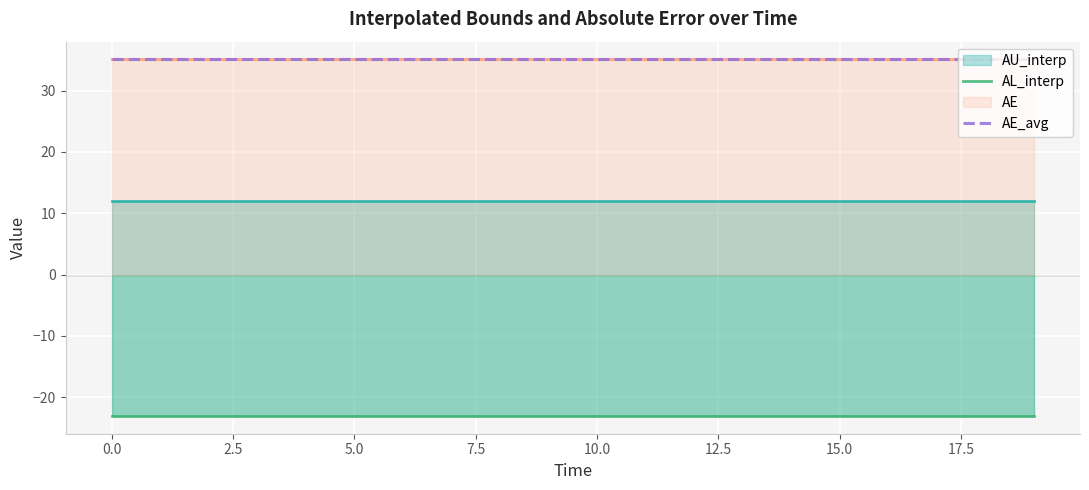

Which series has the largest total across all categories?

AE_avg